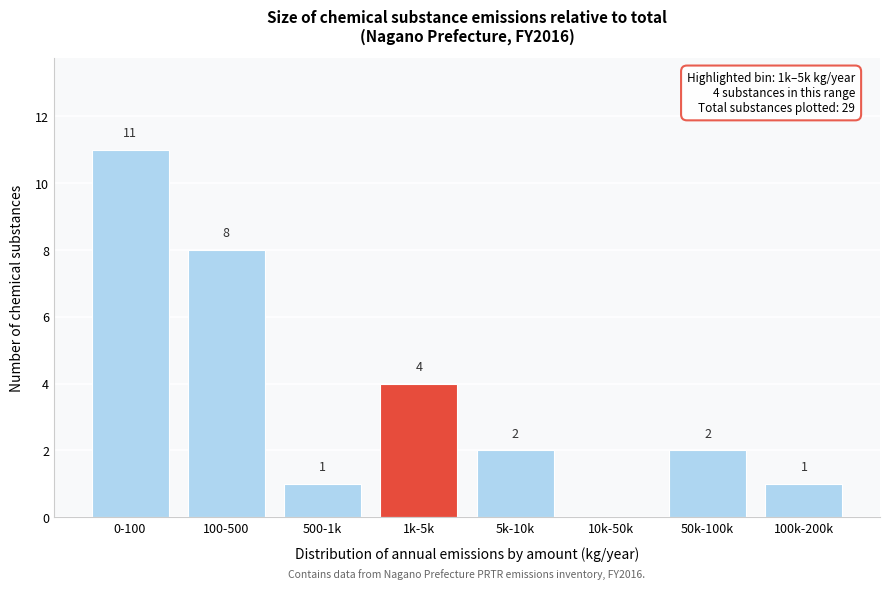

Reading left to right, list all the values displayed in this chart.

0-100=11	100-500=8	500-1k=1	1k-5k=4	5k-10k=2	10k-50k=0	50k-100k=2	100k-200k=1